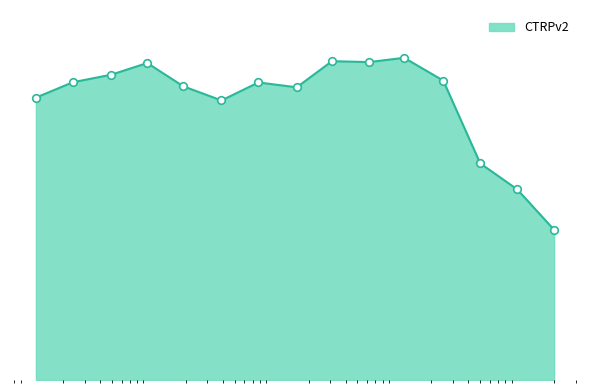

Does the chart have visible grid lines?

No